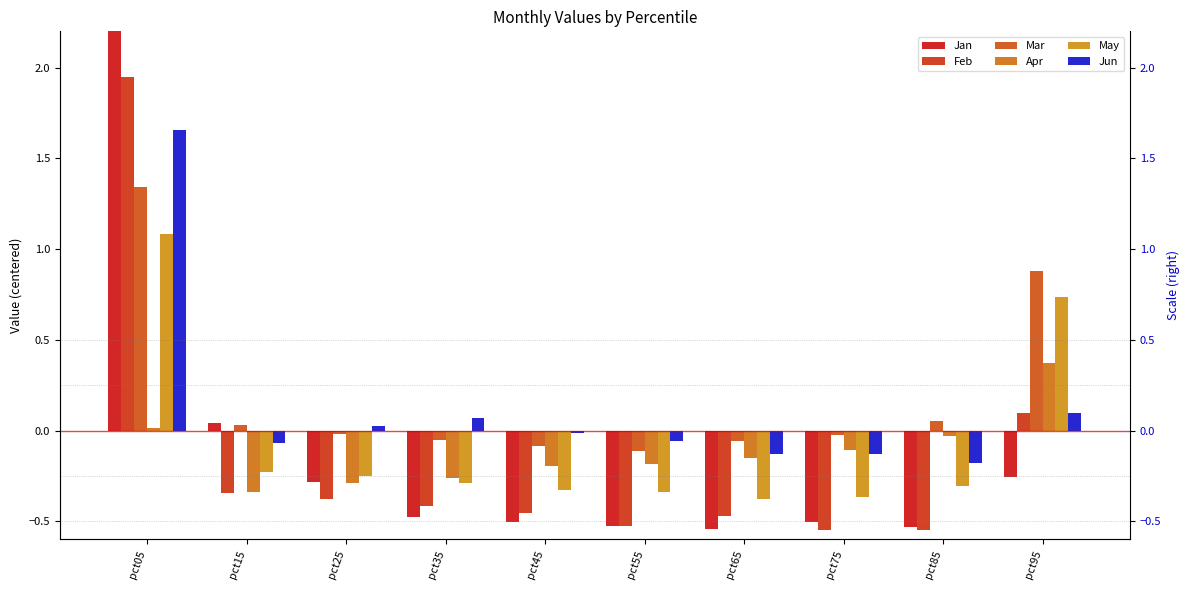

Which category has the lowest value in the Feb series?

pct85